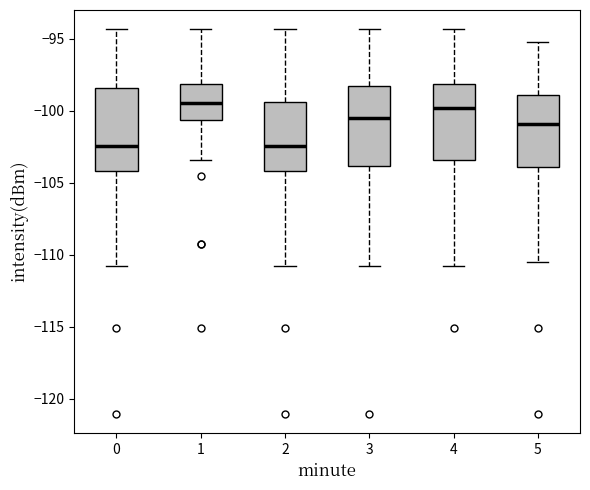

Reading left to right, read every box against the y-axis: the position of its median line, the range the box covers, and the ends of its whiskers. The values are not printed on the chart, so give them approximately, as read against the axis.

0: median -102.5, box -104.0 to -98.5, whiskers -111.0 to -94.5
1: median -99.5, box -100.5 to -98.0, whiskers -103.5 to -94.5
2: median -102.5, box -104.0 to -99.5, whiskers -111.0 to -94.5
3: median -100.5, box -104.0 to -98.5, whiskers -111.0 to -94.5
4: median -100.0, box -103.5 to -98.0, whiskers -111.0 to -94.5
5: median -101.0, box -104.0 to -99.0, whiskers -110.5 to -95.5